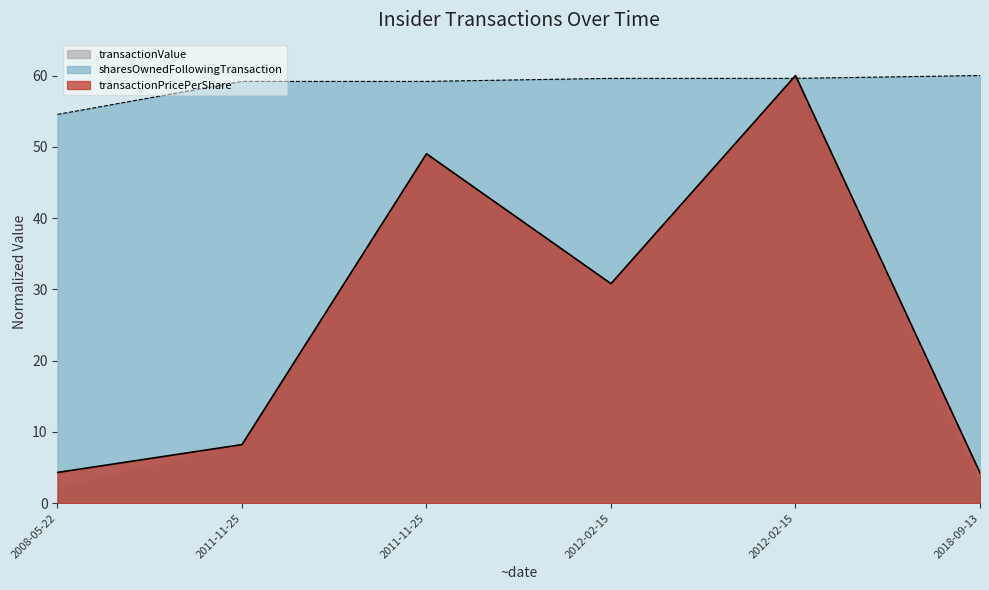

How many times do transactionPricePerShare and sharesOwnedFollowingTransaction cross each other?

2